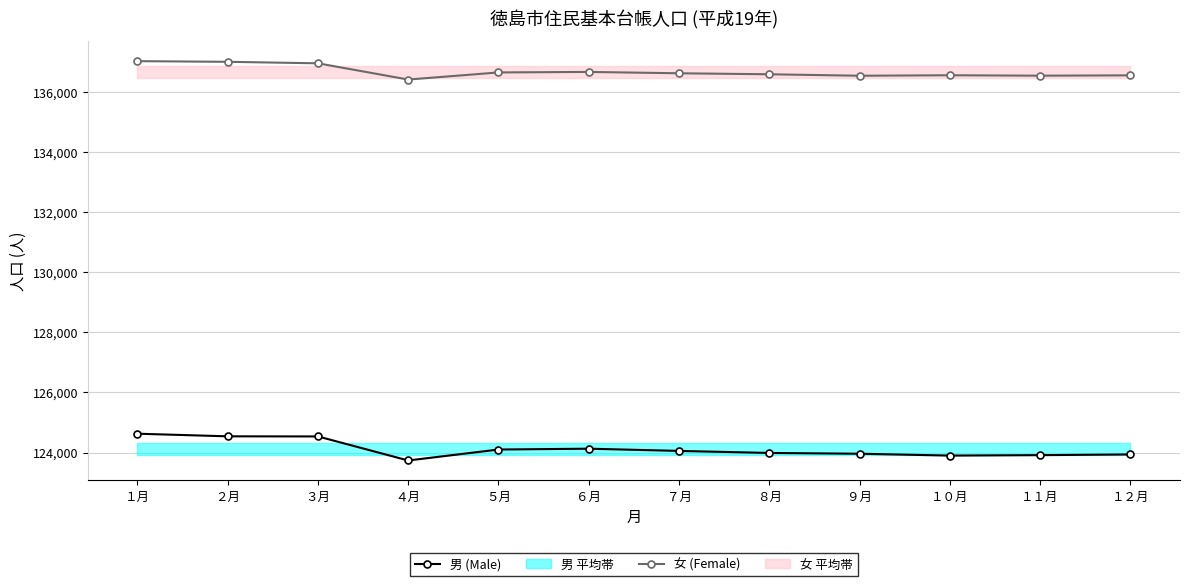

At １月, list the series in order from smallest to largest.

男 (Male), 女 (Female)